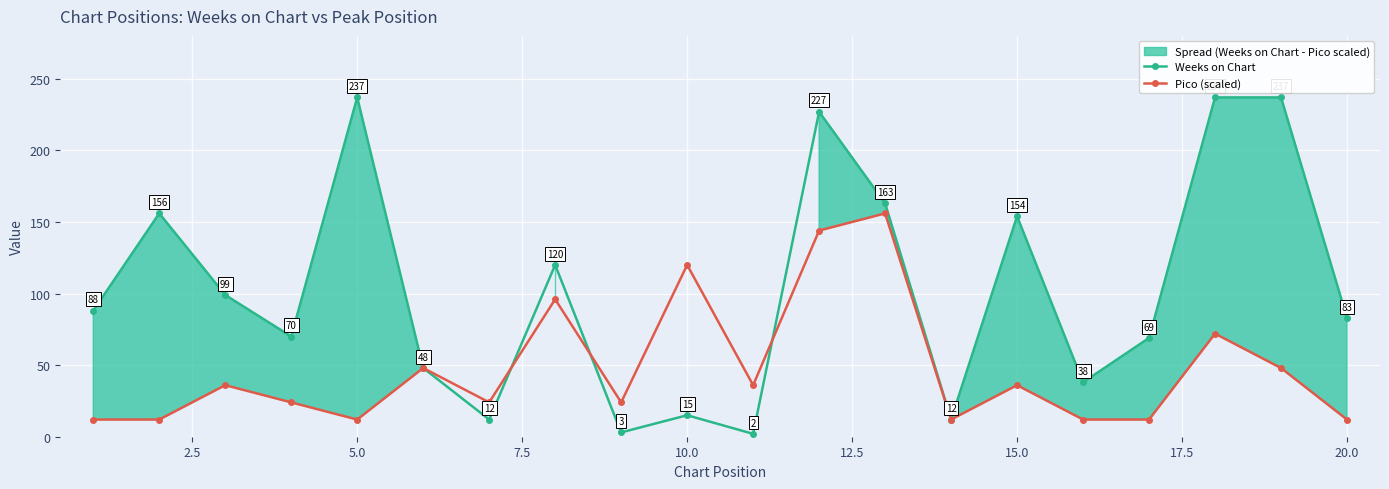

True or false: Weeks on Chart has more than 2 points higher than both neighbors.

True